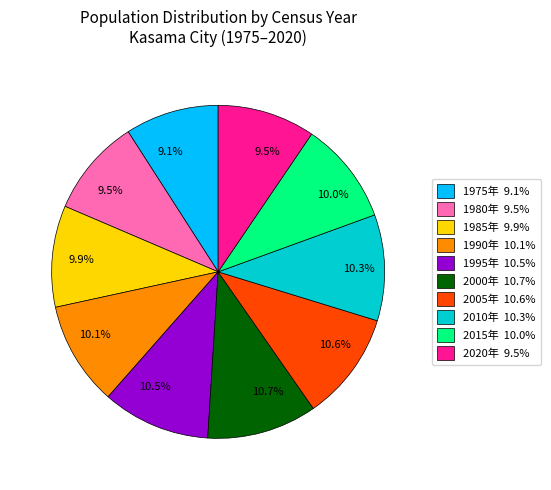

Is there any slice that represents more than half of the pie?

No